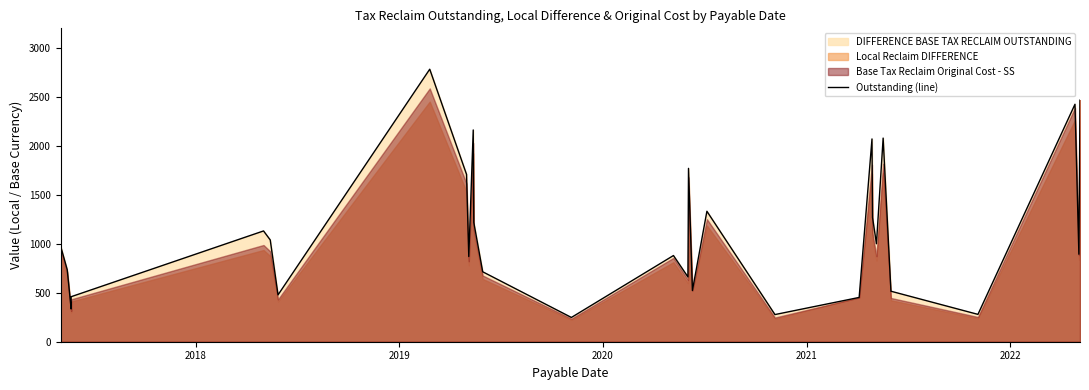

What is the sum of all values?

33734.1